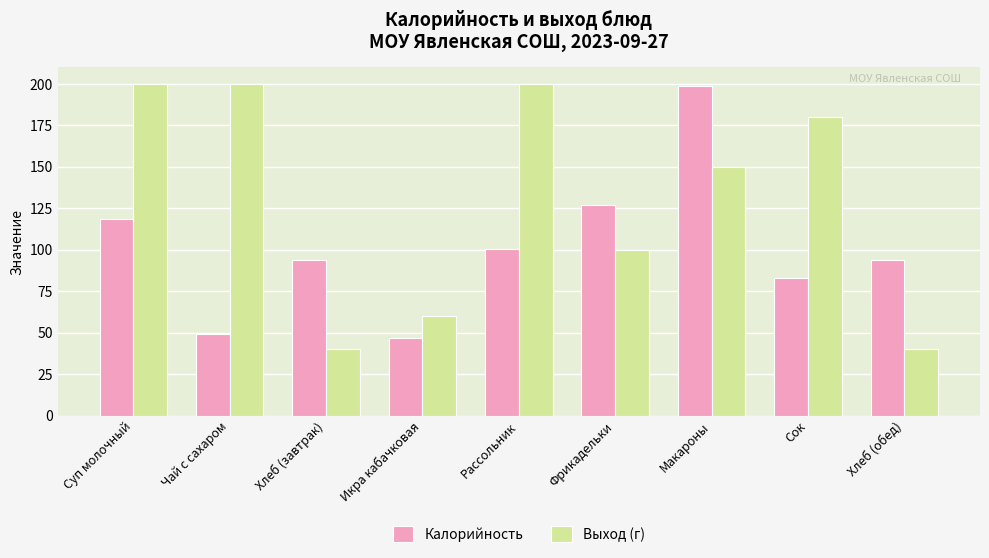

Which series has the widest spread of values?

Выход (г)